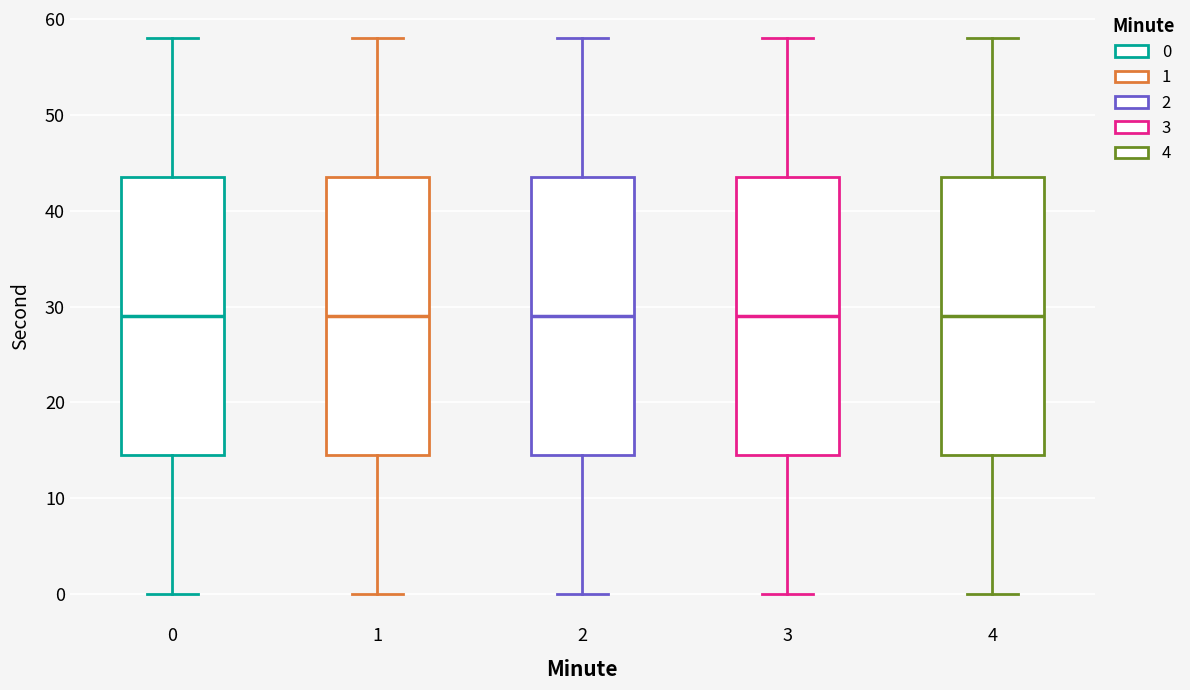

Where is the lower edge of the box at x = 0 on the y-axis? The values are not printed on the chart, so give them approximately, as read against the axis.

15